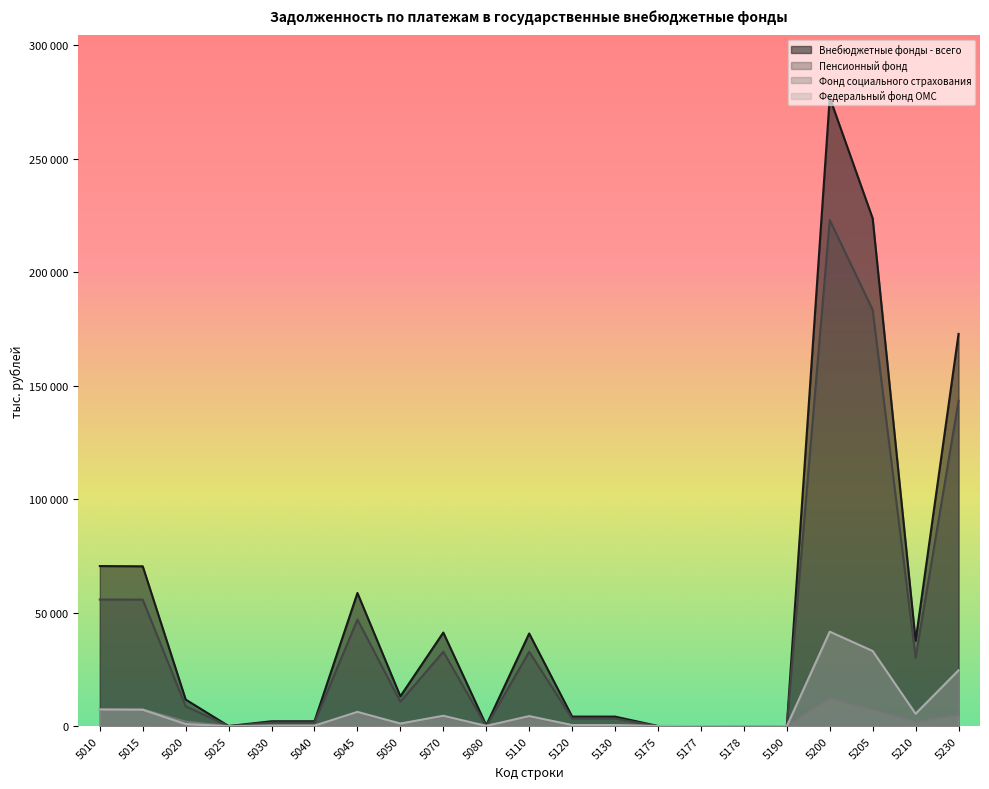

Count the number of data series in this chart.

4